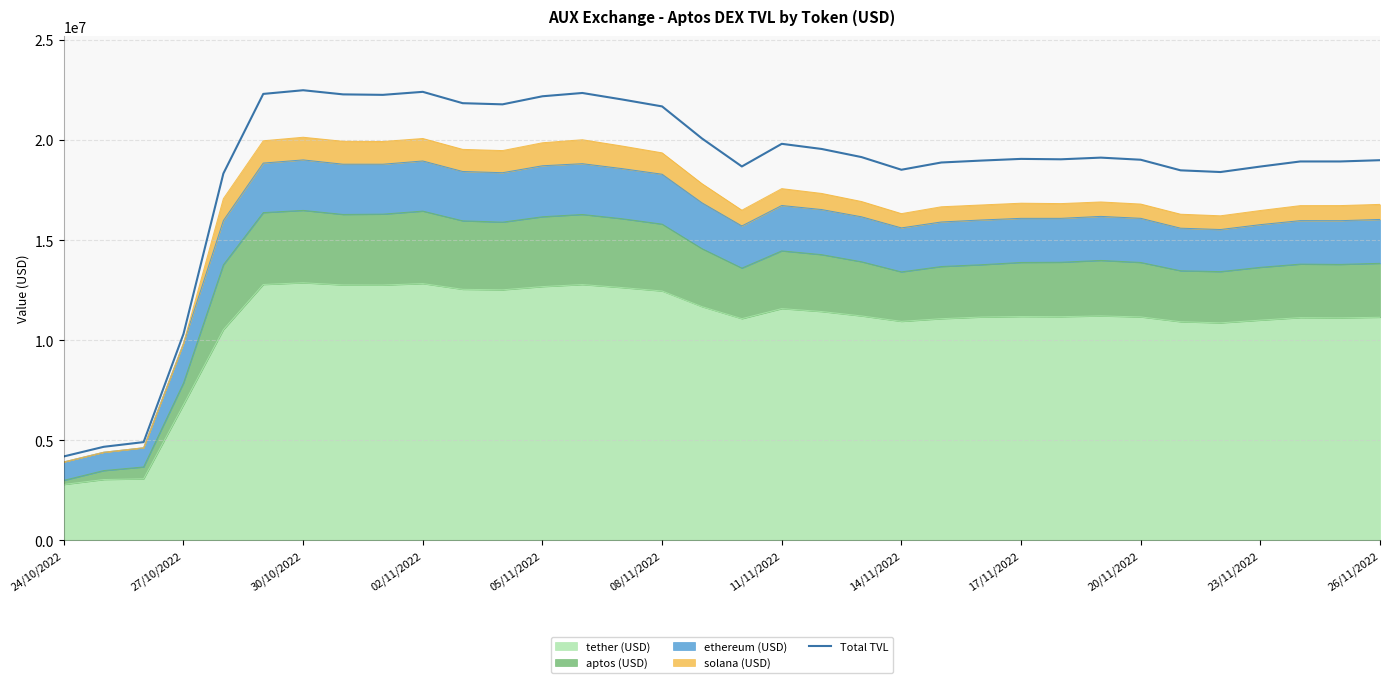

Does the chart display data point markers on the line(s)?

No